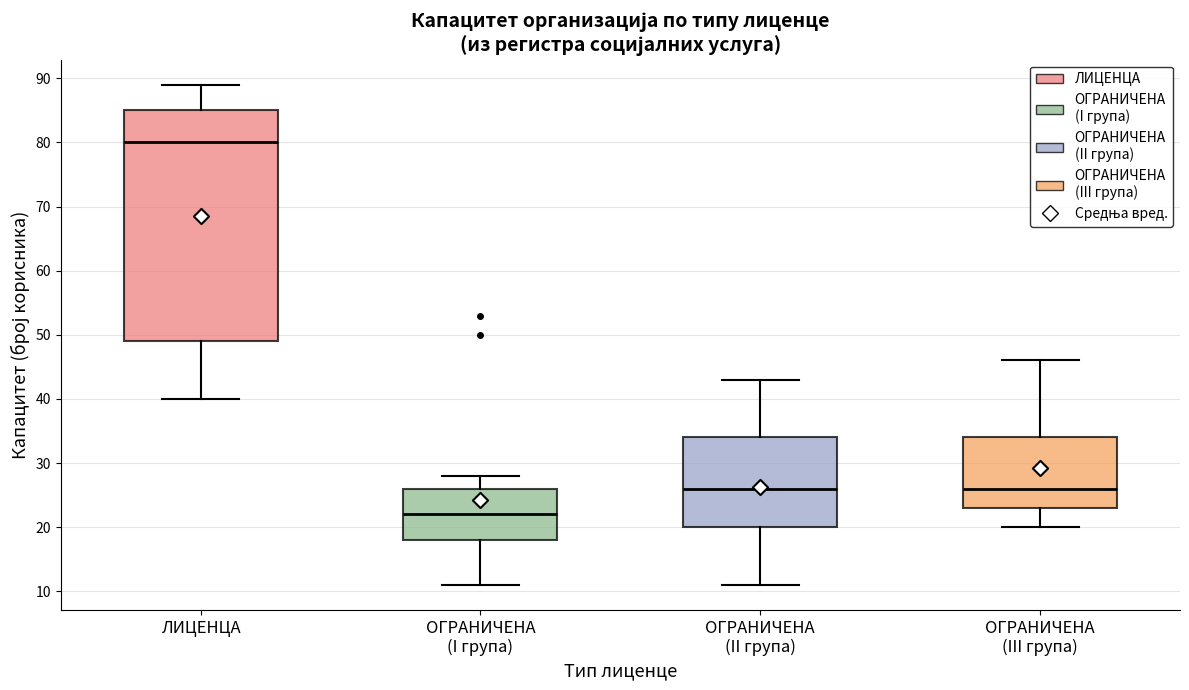

Which box is the tallest, from its lower edge to its upper edge?

ЛИЦЕНЦА